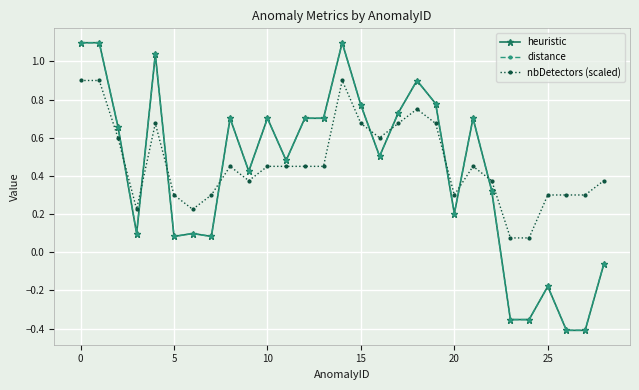

At which label is heuristic closest to 0?

28